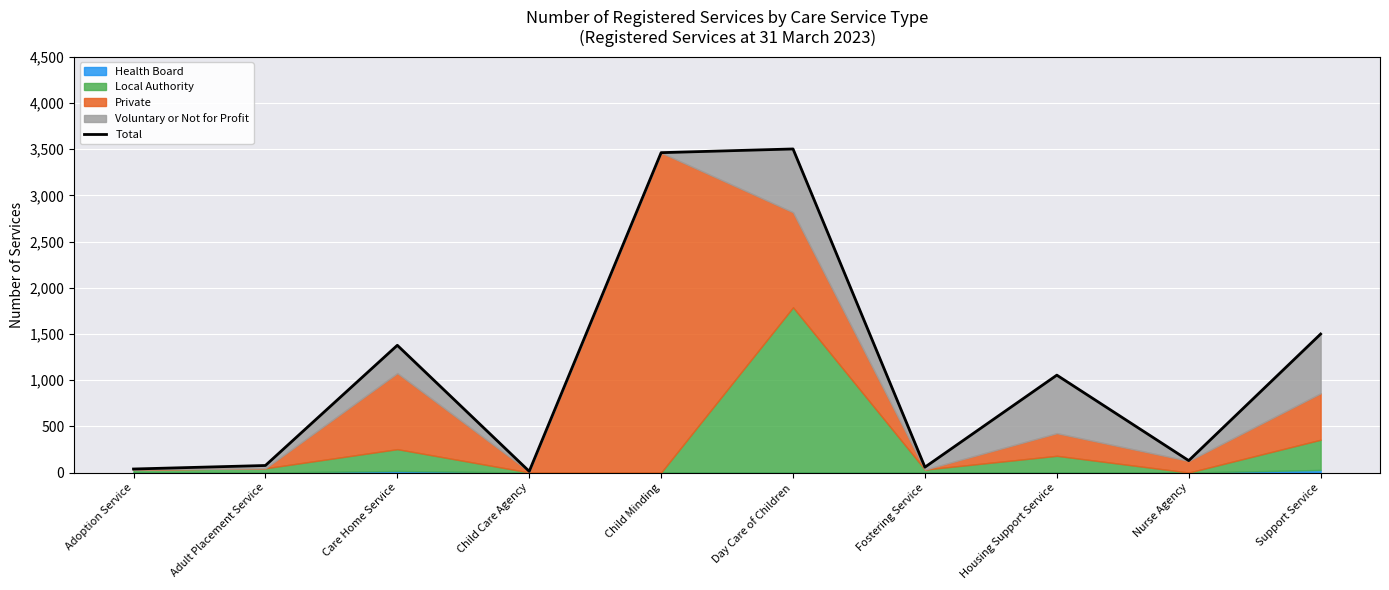

List the labels in order of value, largest first.

Day Care of Children, Child Minding, Support Service, Care Home Service, Housing Support Service, Nurse Agency, Adult Placement Service, Fostering Service, Adoption Service, Child Care Agency